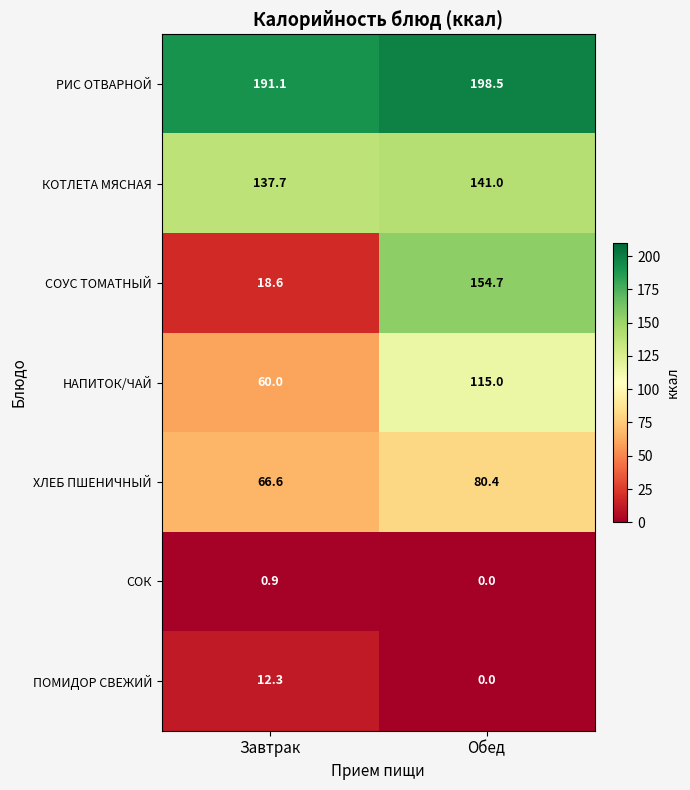

The value of КОТЛЕТА МЯСНАЯ at Обед is 53.7. True or false?

False